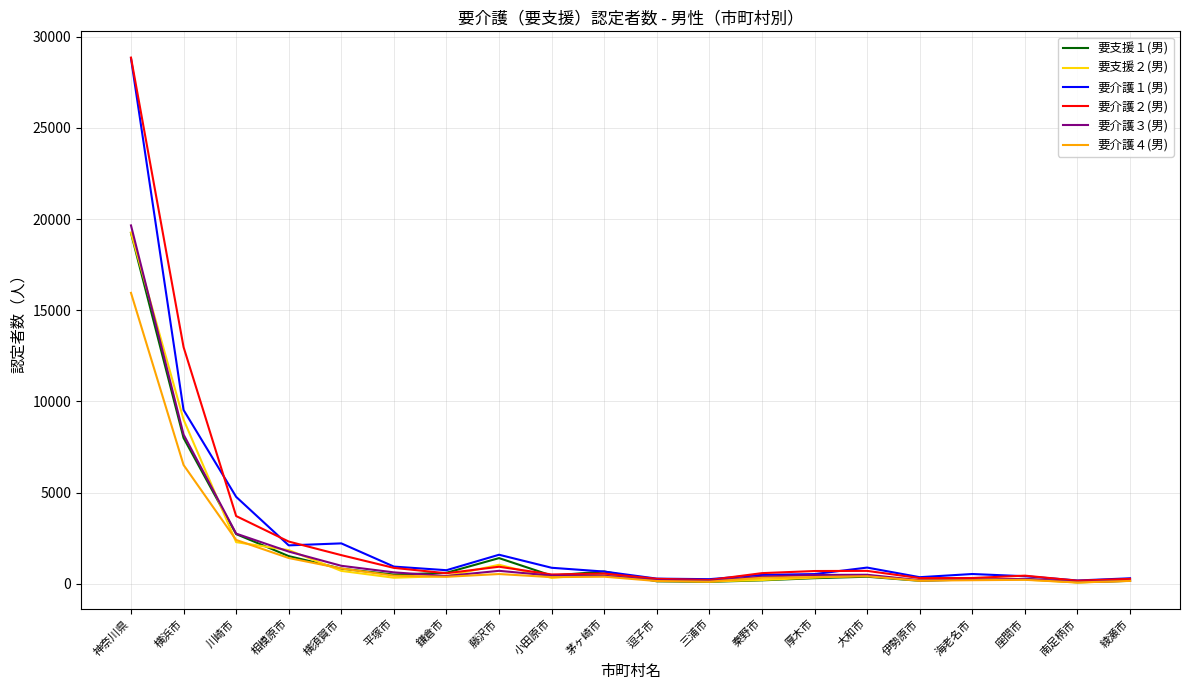

At which category does 要介護２(男) reach its first local valley?

鎌倉市